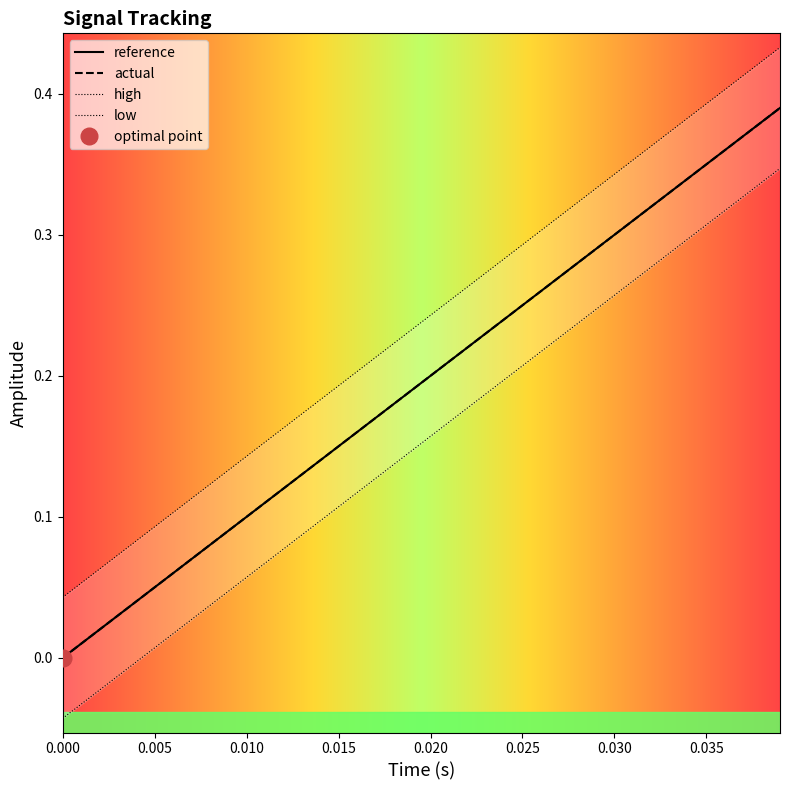

Reading left to right, transcribe all the data shown in this chart.

reference: 0.0	0.0	0.1	0.1	0.1	0.1	0.2	0.2	0.2	0.3	0.3	0.3	0.4	0.4
actual: 0.0	0.0	0.1	0.1	0.1	0.1	0.2	0.2	0.2	0.3	0.3	0.3	0.4	0.4
high: 0.0	0.1	0.1	0.1	0.2	0.2	0.2	0.3	0.3	0.3	0.3	0.4	0.4	0.4
low: -0.0	-0.0	0.0	0.0	0.1	0.1	0.1	0.2	0.2	0.2	0.3	0.3	0.3	0.3